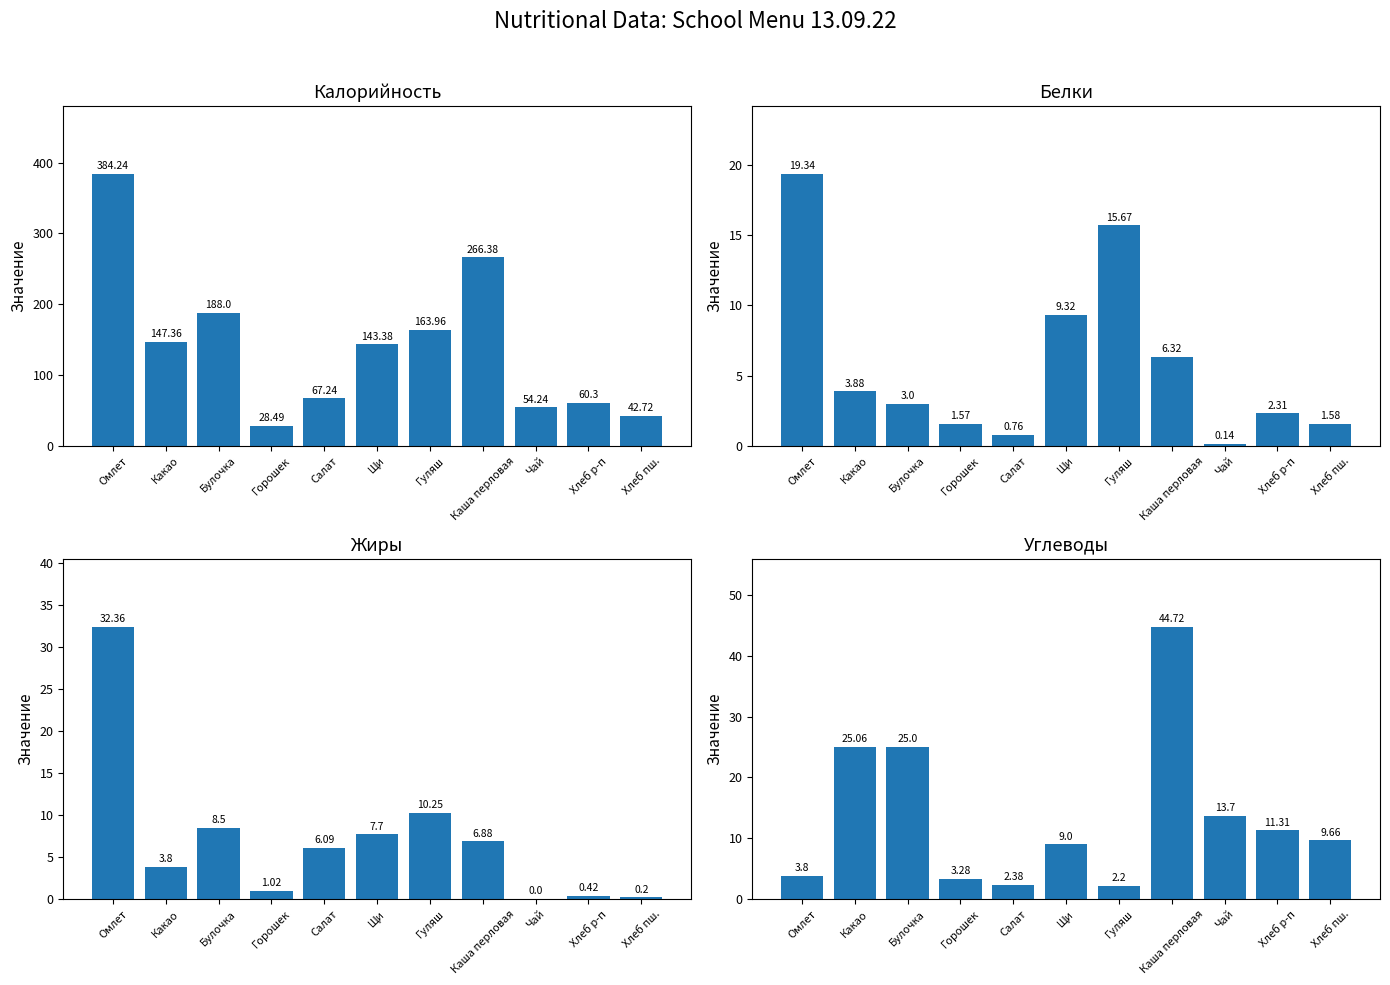

What is the average value of the Углеводы series?

13.6